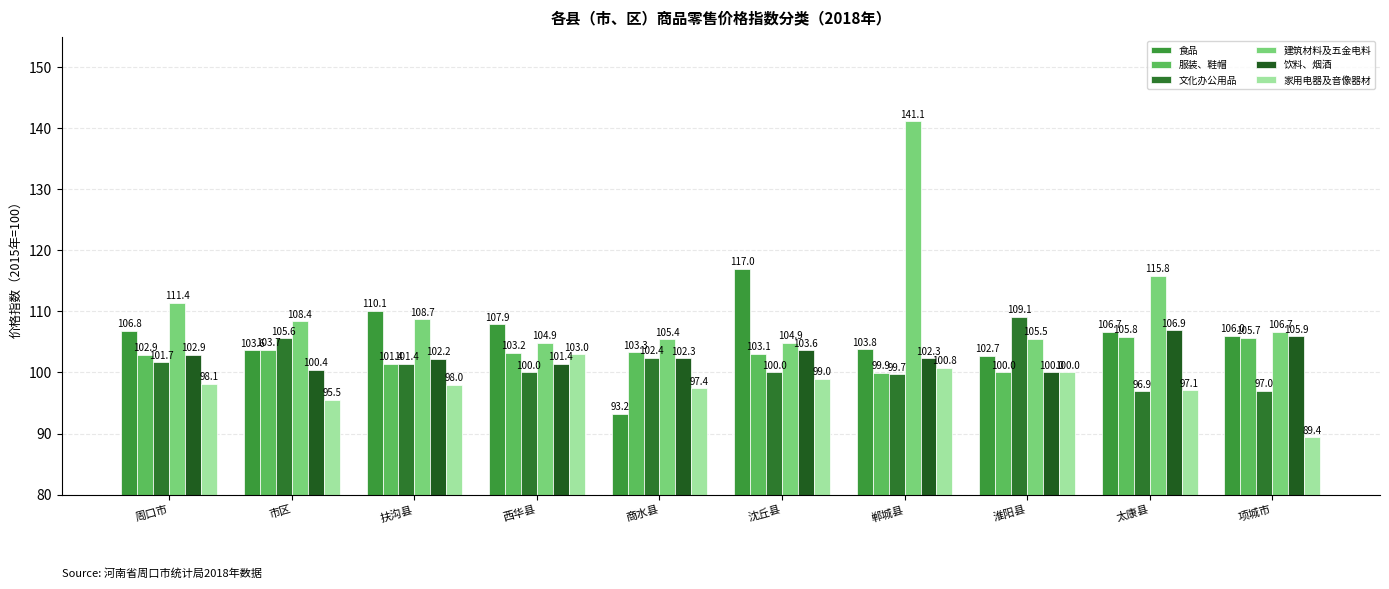

What is the difference between the maximum and minimum values in the 食品 series?

23.8